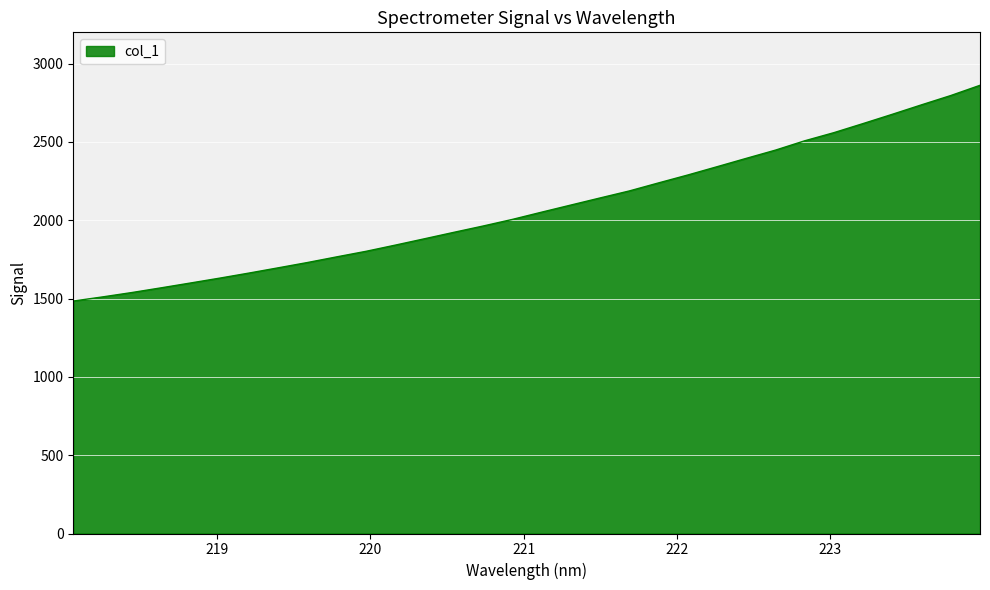

Reading left to right, extract all data points from this chart.

1484.2	1510.7	1538.6	1568.6	1599.4	1630.5	1662.9	1696.4	1730.3	1766.4	1801.8	1841.4	1882.0	1922.9	1963.3	2005.4	2051.7	2097.1	2142.5	2187.2	2238.6	2289.1	2341.9	2395.3	2447.9	2507.4	2559.5	2617.6	2676.8	2737.2	2796.5	2861.8